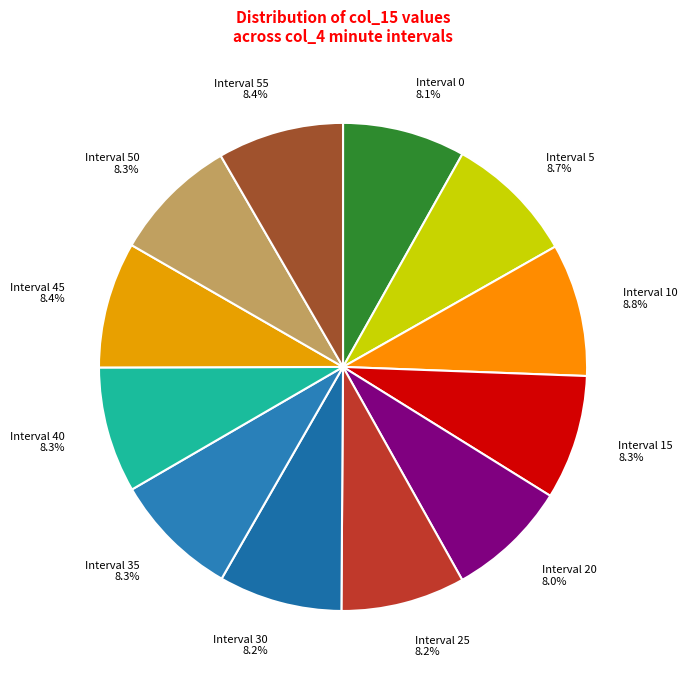

To the nearest percent, what is the average slice percentage?

8%